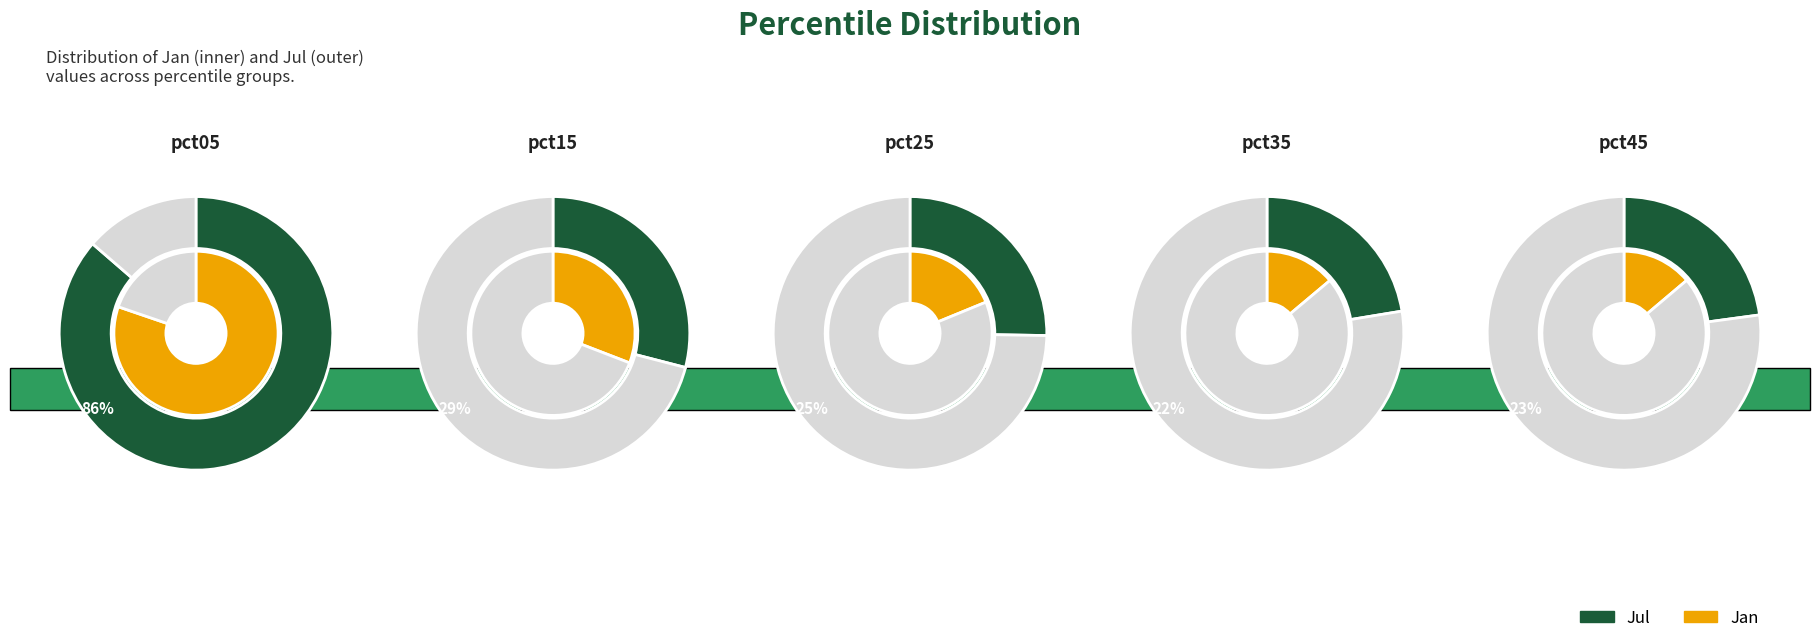

Count the number of slices in the pie.

10